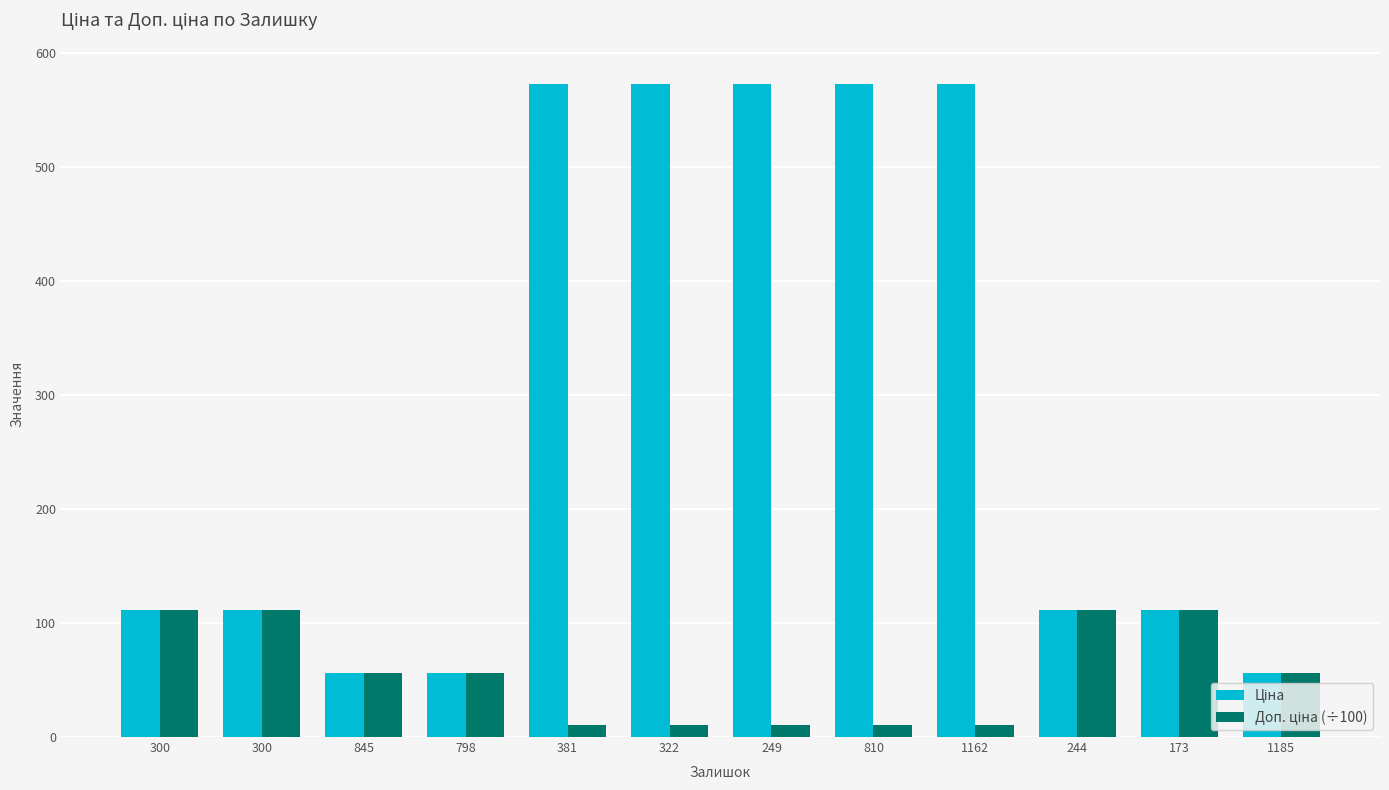

Which series changed the most between 845 and 249?

Ціна